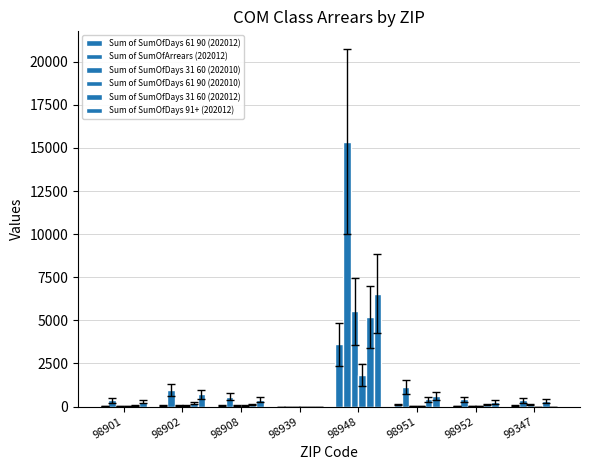

What is the sum of the Sum of SumOfDays 91+ (202012) values at 98951 and 98952?

878.2